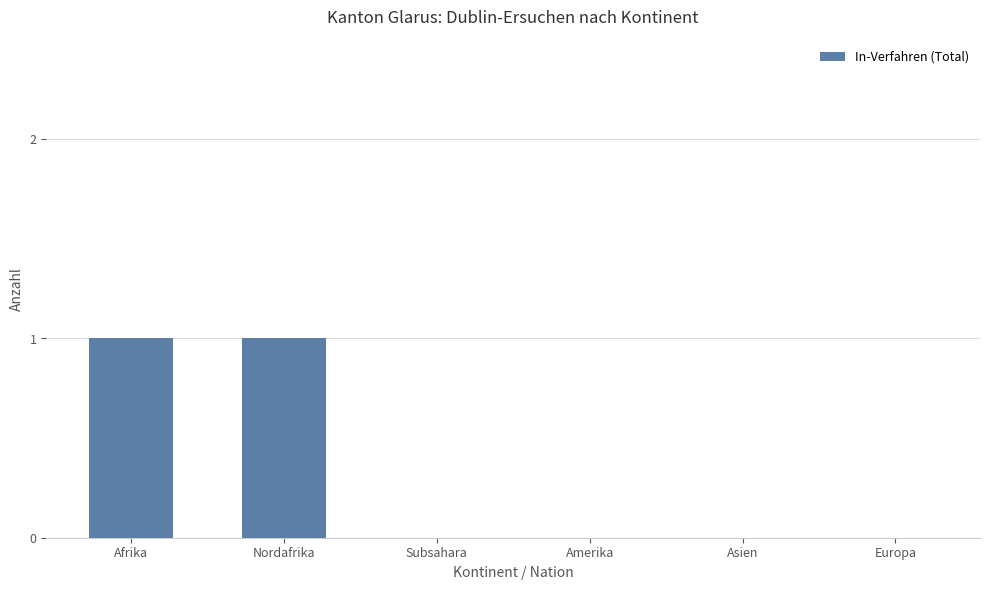

Is it true that the value at Subsahara is 0?

True